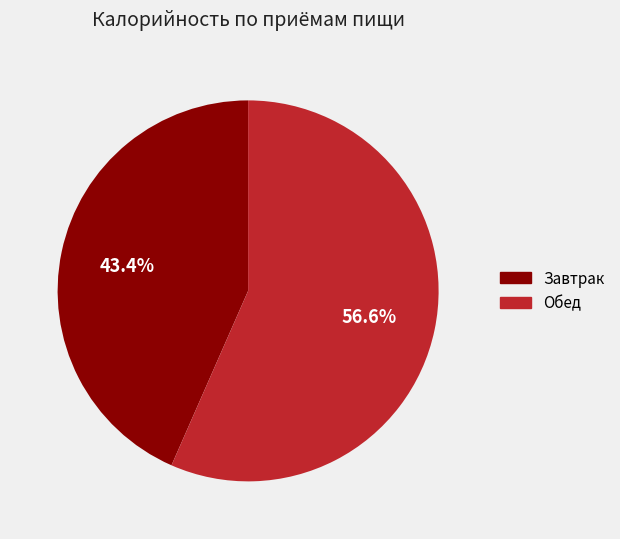

What is the ratio of the value at Завтрак to the value at Обед?

0.8